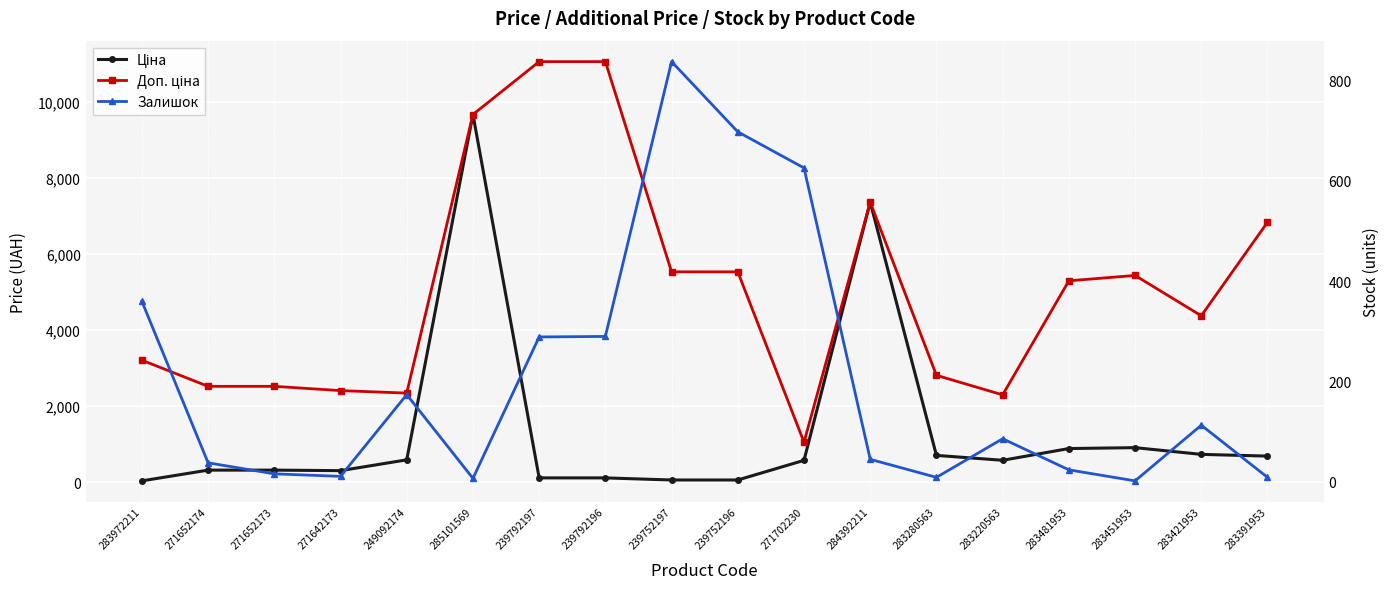

Which series has the largest total across all categories?

Доп. ціна